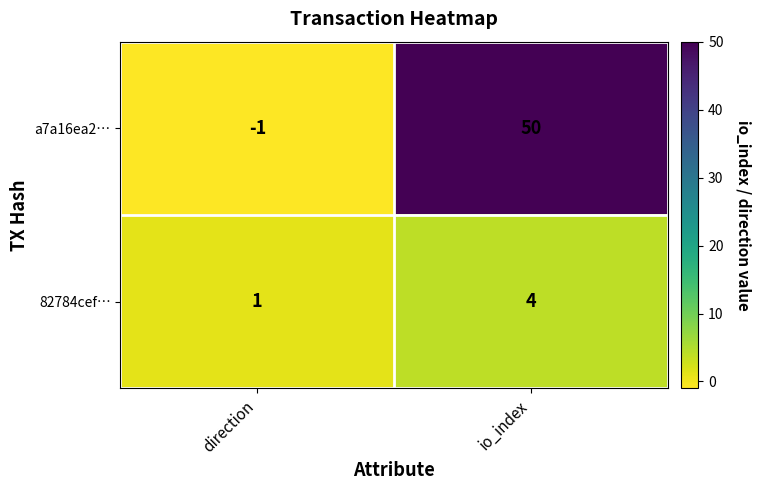

At which category does the chart reach its minimum across all series?

direction